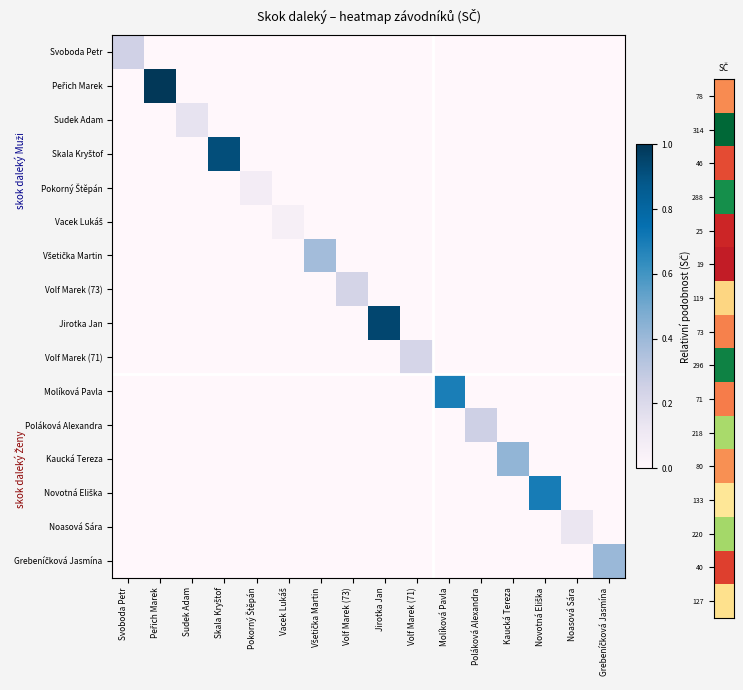

At Volf Marek (73), list the series in order from largest to smallest.

Volf Marek (73), Peřich Marek, Jirotka Jan, Skala Kryštof, Vacek Lukáš, Novotná Eliška, Molíková Pavla, Pokorný Štěpán, Noasová Sára, Kaucká Tereza, Grebeníčková Jasmína, Všetička Martin, Sudek Adam, Poláková Alexandra, Svoboda Petr, Volf Marek (71)